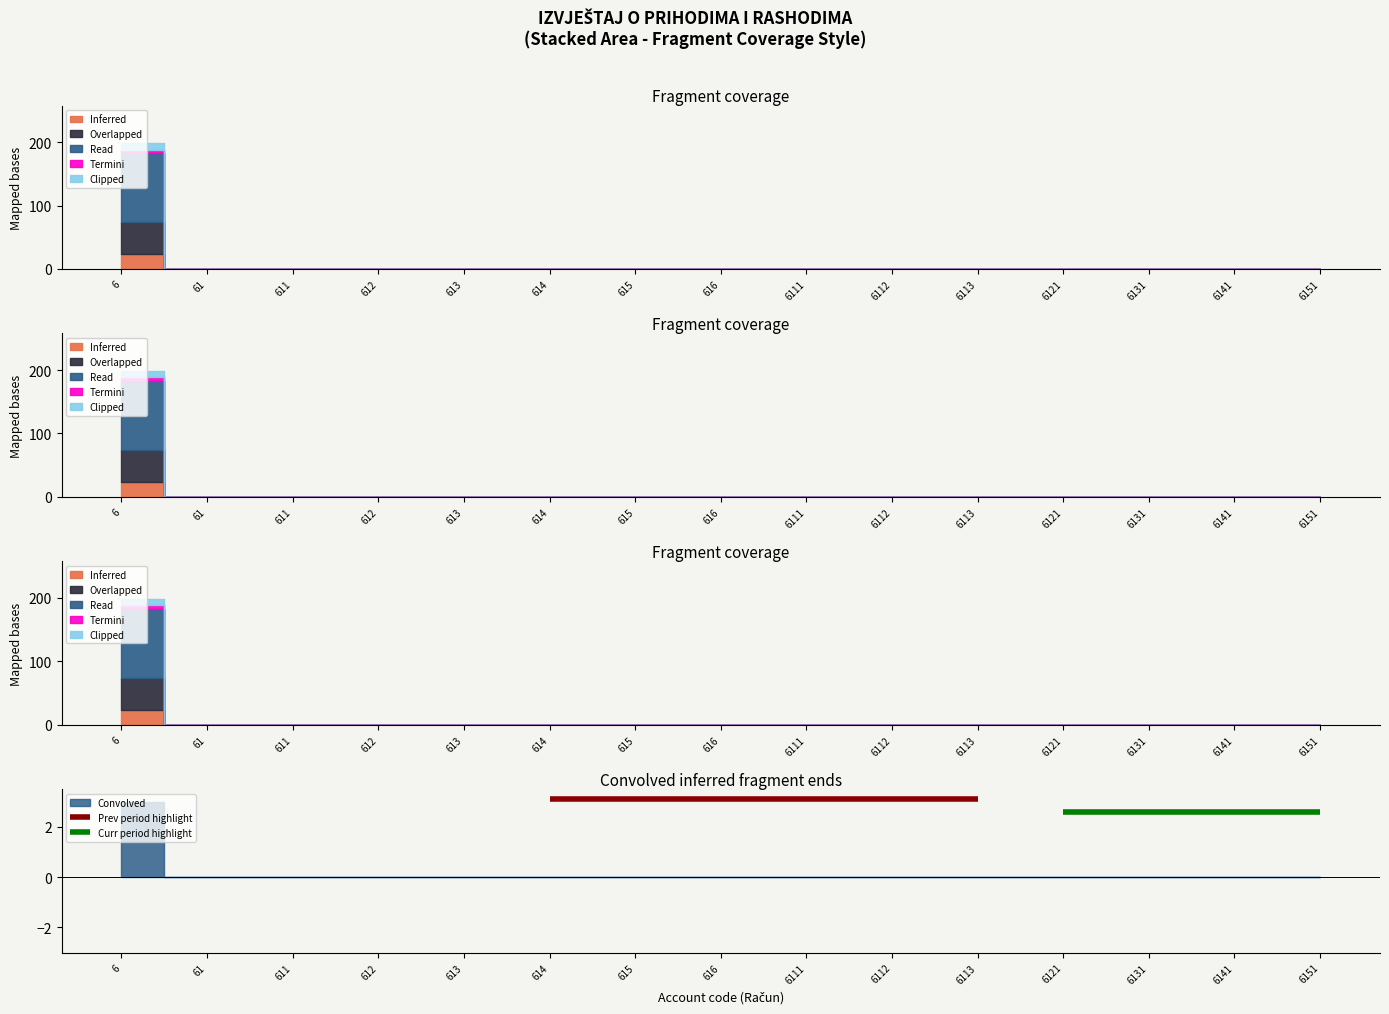

What is the value of the Prev period highlight point at the 2nd from the left?

3.1